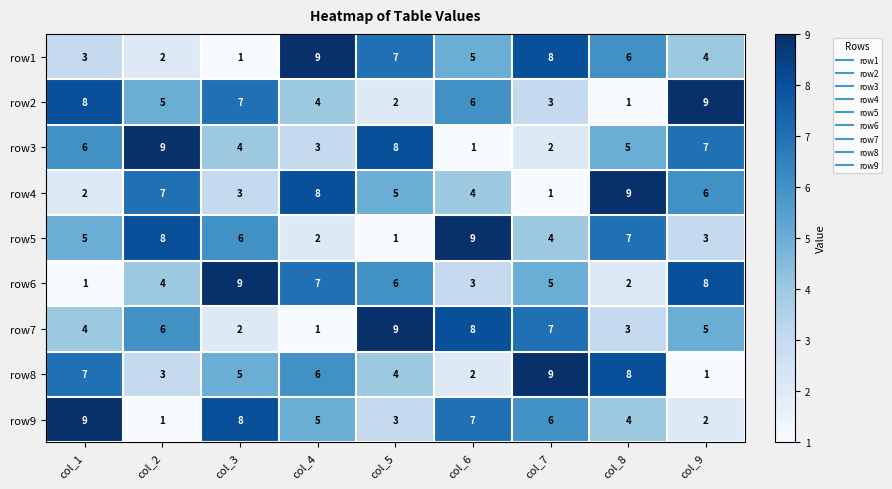

What is the sum of all row7 values?

45